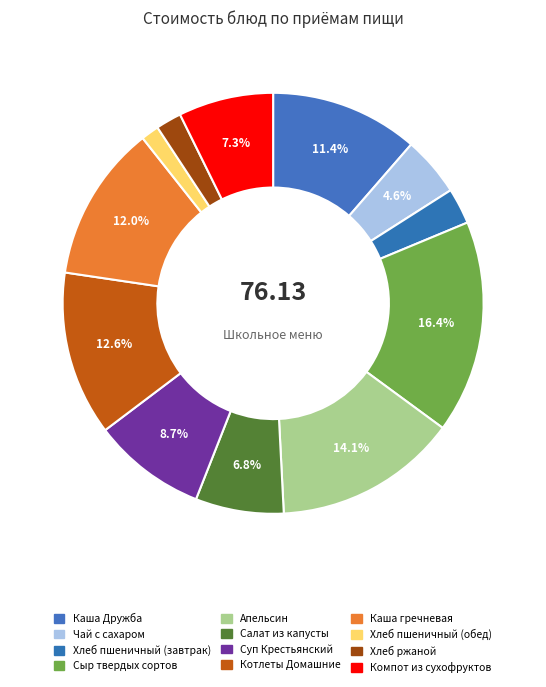

Is the sum of Хлеб пшеничный (завтрак) and Хлеб ржаной greater than half?

No